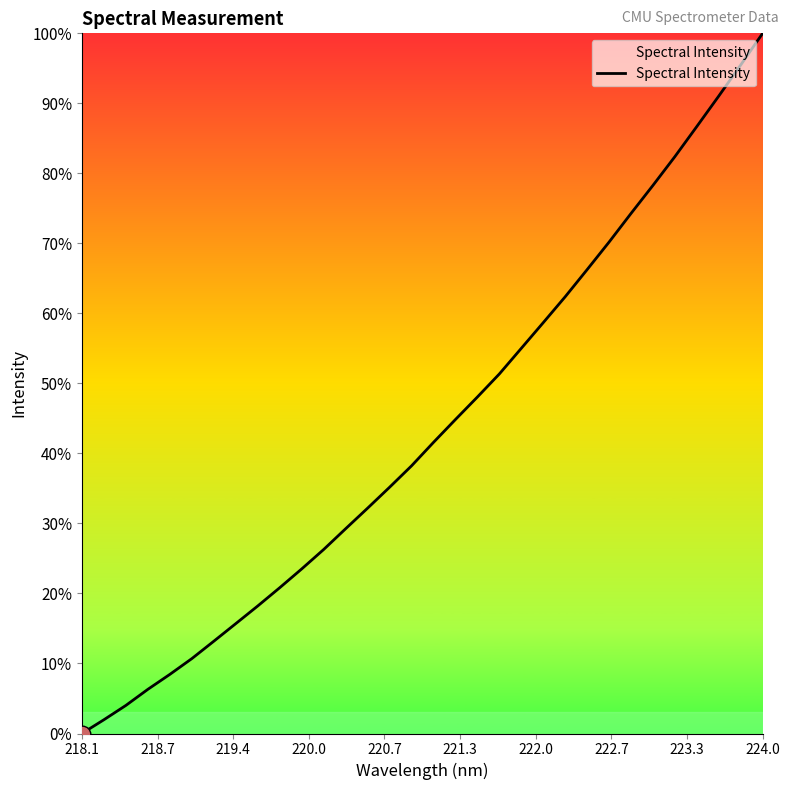

What is the greatest value displayed?

100.0